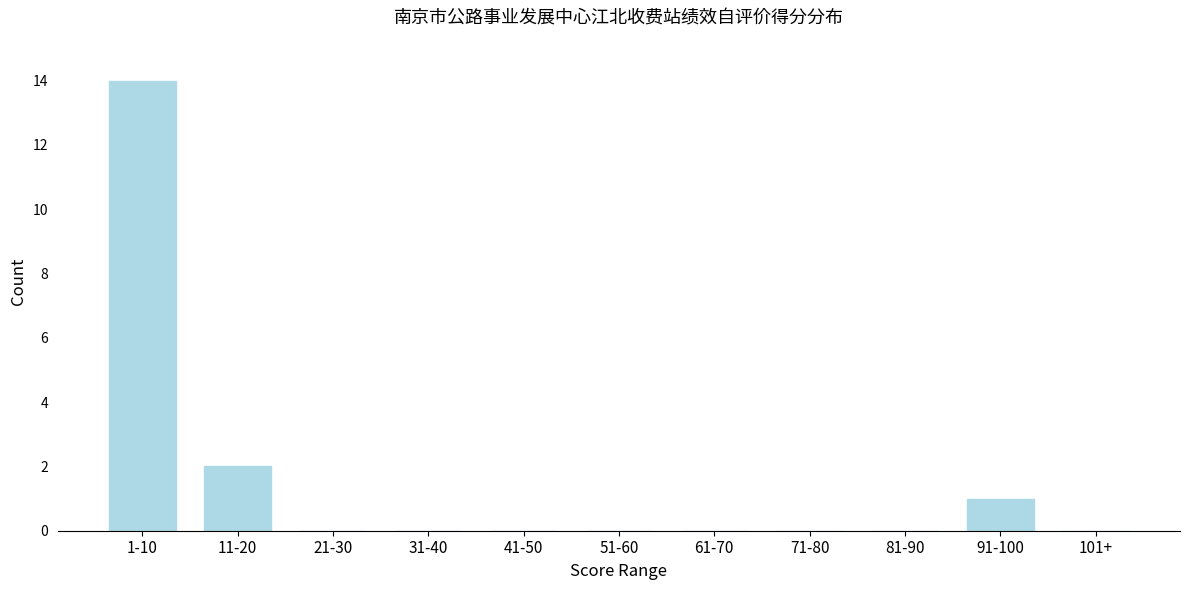

Reading left to right, list all the values displayed in this chart.

1-10=14	11-20=2	21-30=0	31-40=0	41-50=0	51-60=0	61-70=0	71-80=0	81-90=0	91-100=1	101+=0